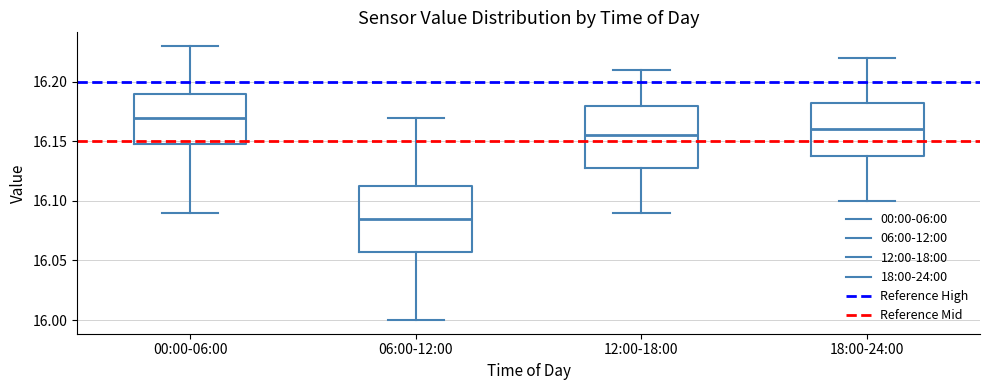

Where is the lower edge of the box for 06:00-12:00 on the y-axis? The values are not printed on the chart, so give them approximately, as read against the axis.

16.060